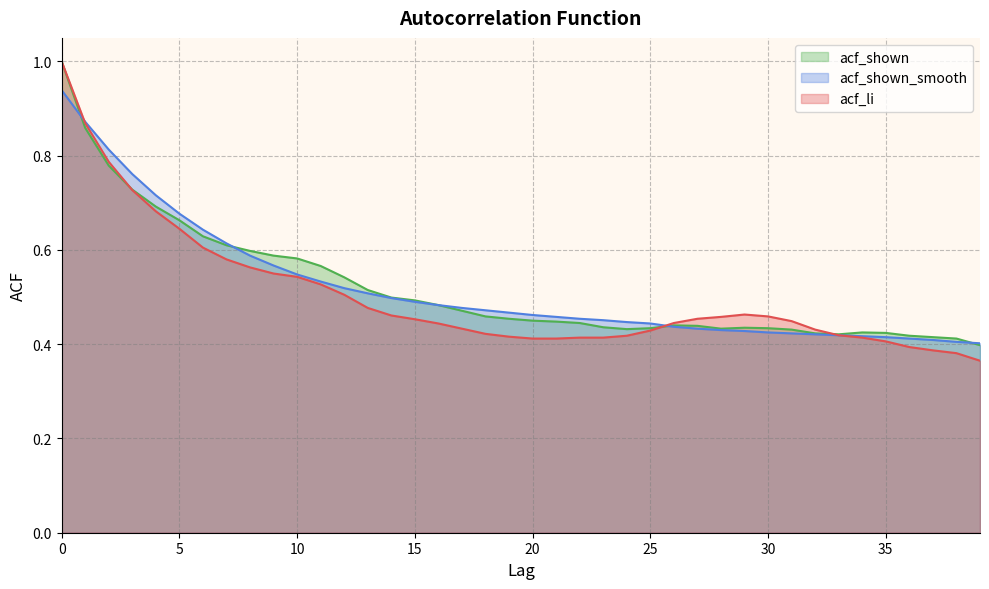

Read the acf_li value at 13.

0.5